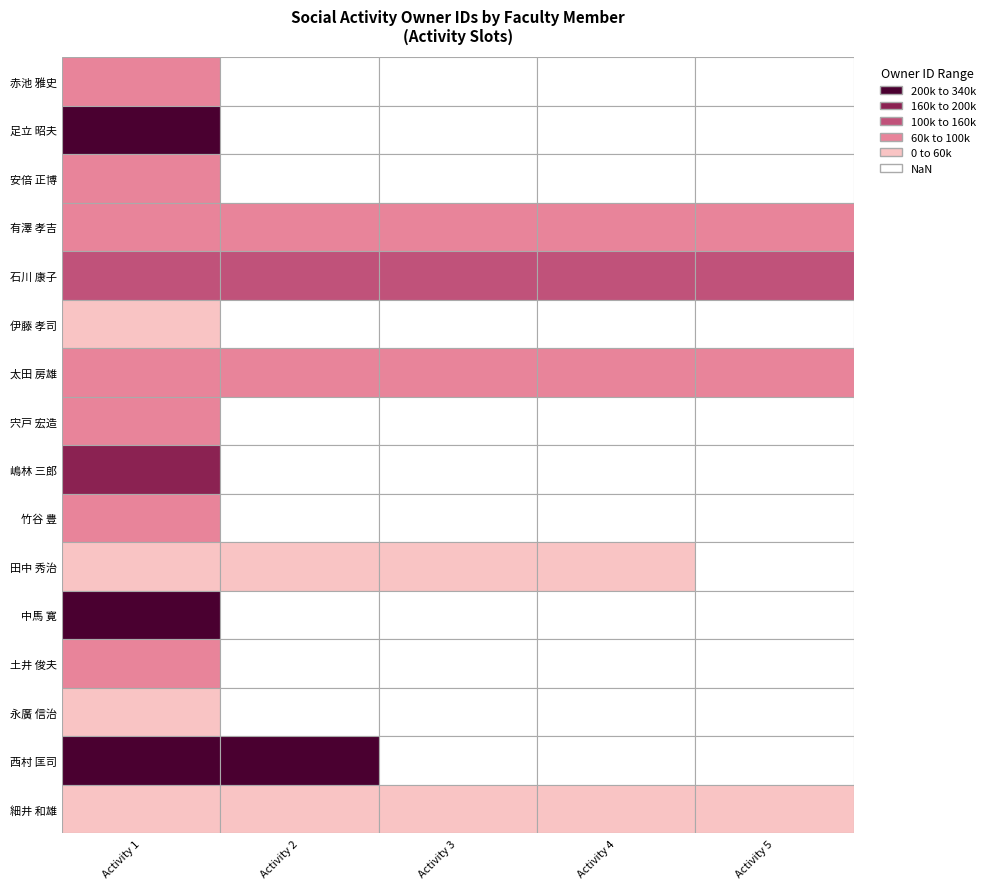

Rank the series by their maximum value, from lowest to highest.

伊藤 孝司, 細井 和雄, 田中 秀治, 永廣 信治, 土井 俊夫, 竹谷 豊, 安倍 正博, 赤池 雅史, 宍戸 宏造, 太田 房雄, 有澤 孝吉, 石川 康子, 嶋林 三郎, 中馬 寛, 足立 昭夫, 西村 匡司